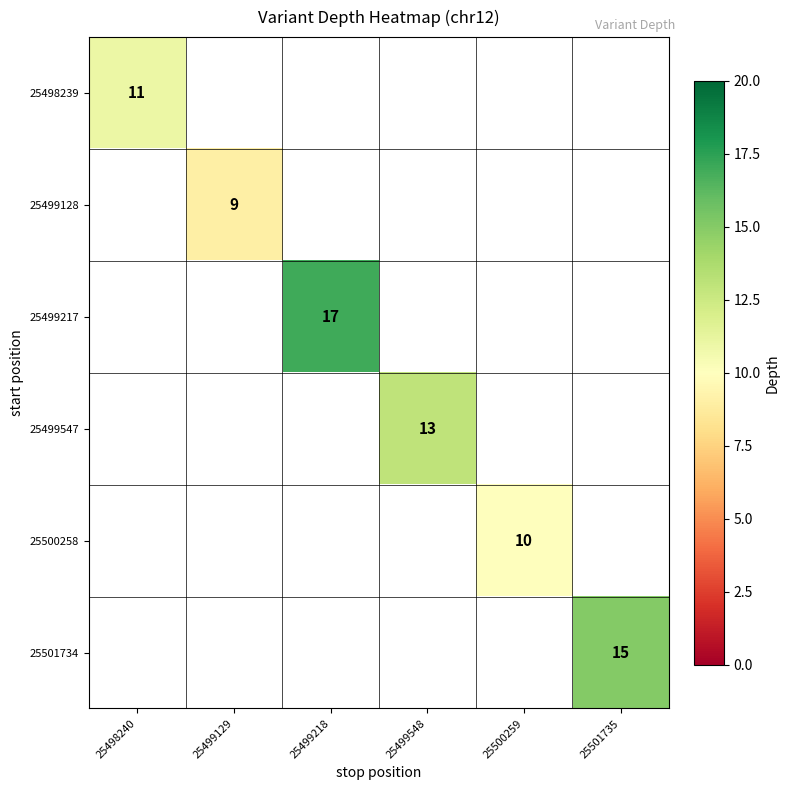

At how many categories does at least one series exceed 14?

2